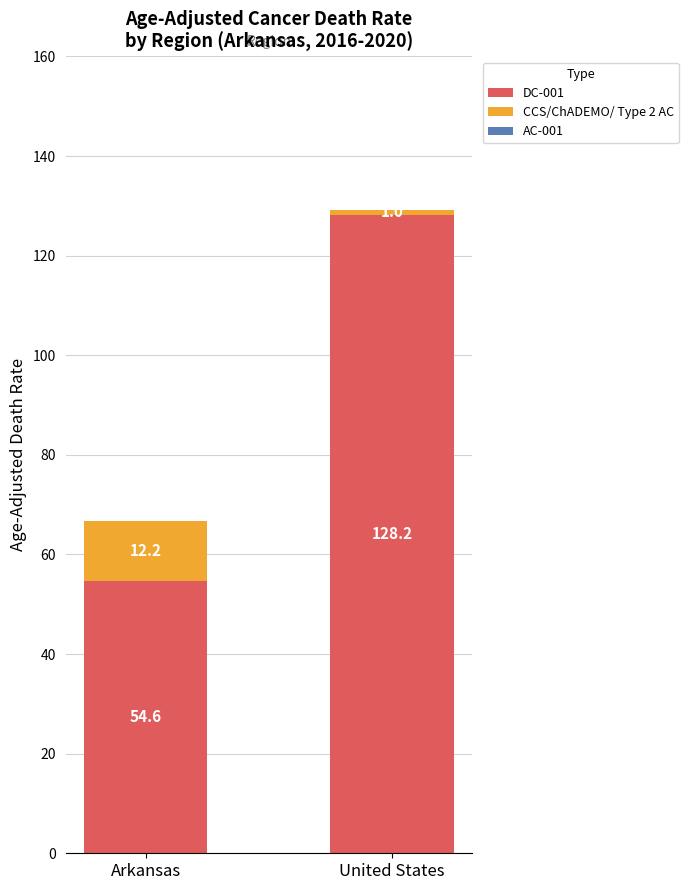

What is the average value of the DC-001 series?

91.4